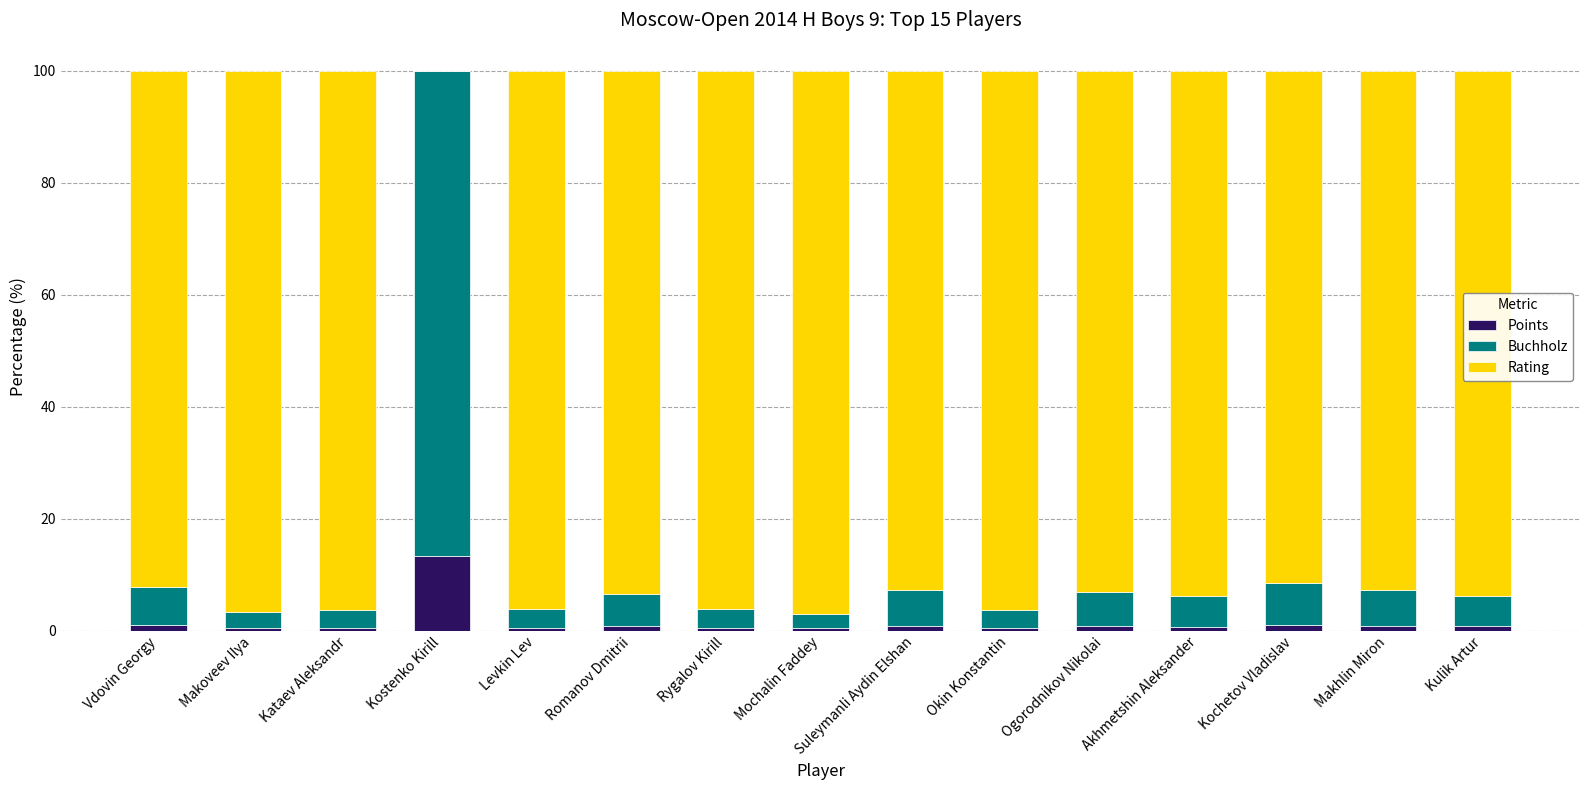

At which label does Points reach its peak?

Kostenko Kirill